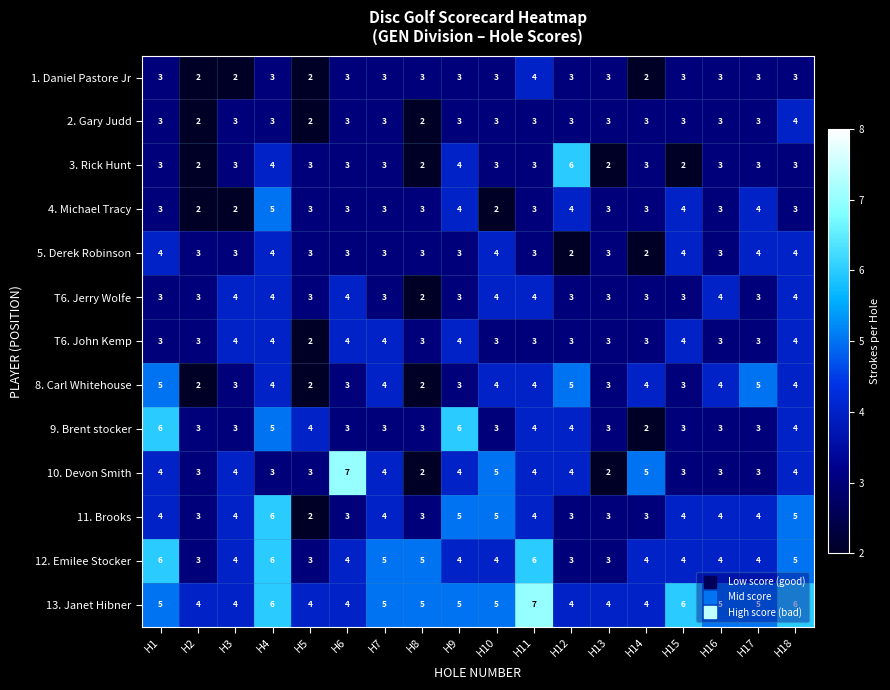

At which label does 9. Brent stocker first exceed 3?

H1